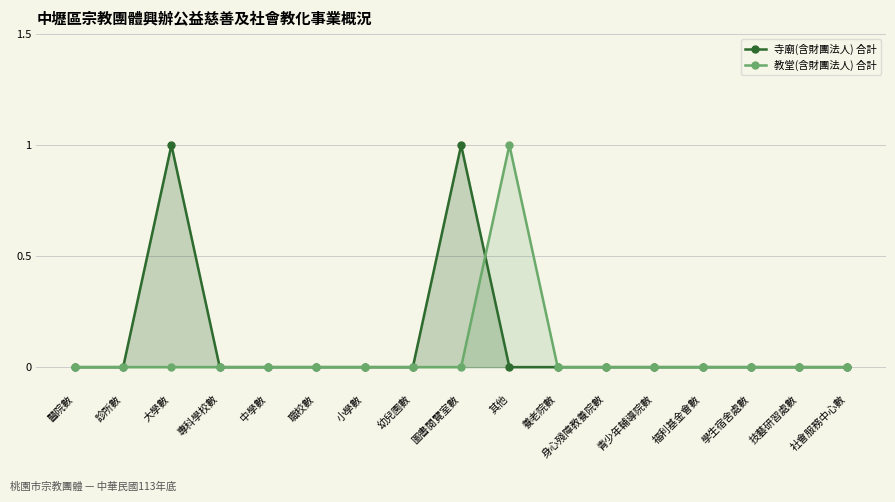

What is the label of the 6th point from the right?

身心殘障教養院數